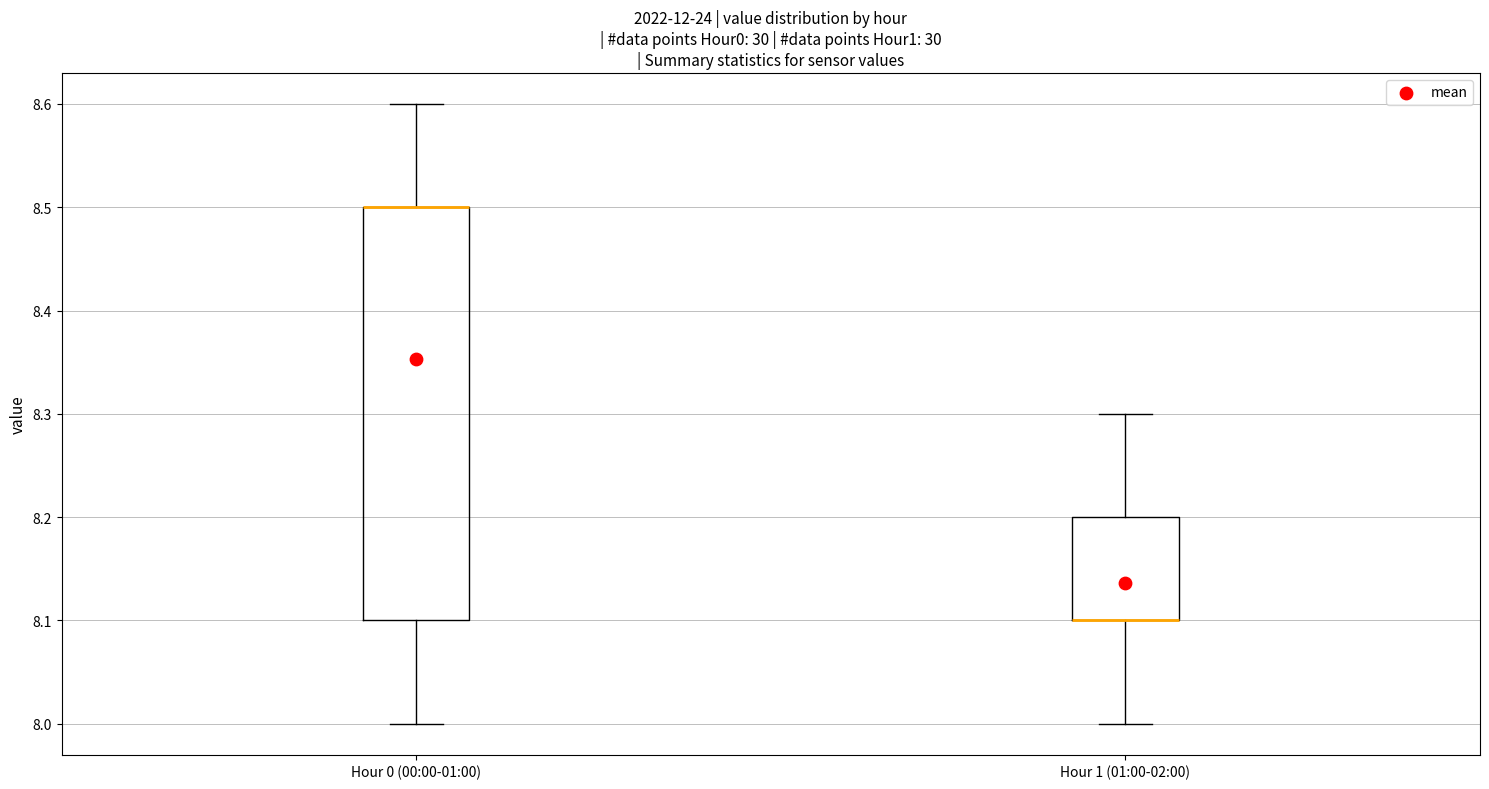

Where does the lower whisker of the box for Hour 1 (01:00-02:00) end on the y-axis? The values are not printed on the chart, so give them approximately, as read against the axis.

8.0